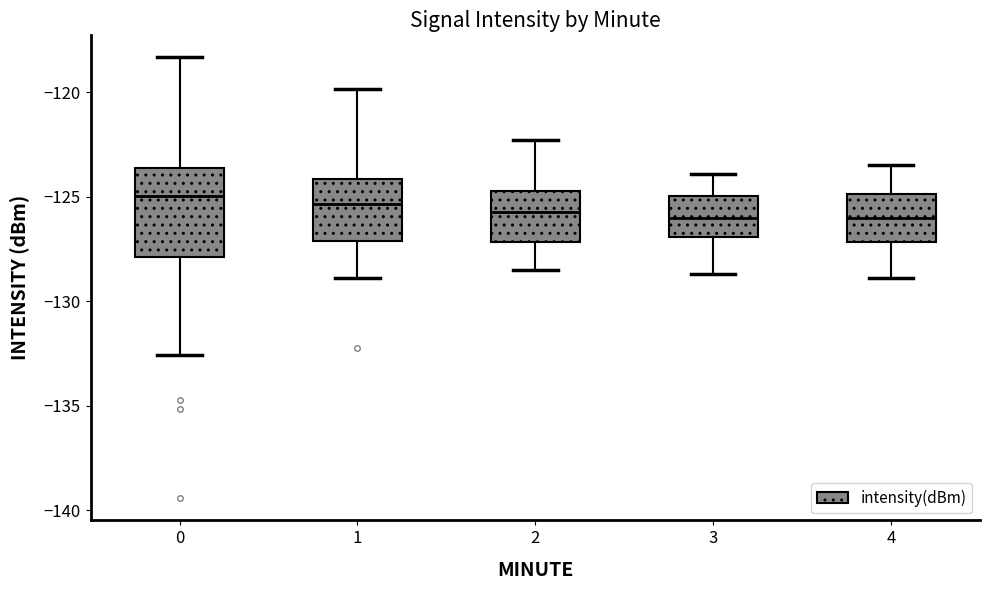

Reading left to right, read every box against the y-axis: the position of its median line, the range the box covers, and the ends of its whiskers. The values are not printed on the chart, so give them approximately, as read against the axis.

0: median -125.0, box -128.0 to -123.5, whiskers -132.5 to -118.5
1: median -125.5, box -127.0 to -124.0, whiskers -129.0 to -120.0
2: median -125.5, box -127.0 to -124.5, whiskers -128.5 to -122.5
3: median -126.0, box -127.0 to -125.0, whiskers -128.5 to -124.0
4: median -126.0, box -127.0 to -125.0, whiskers -129.0 to -123.5